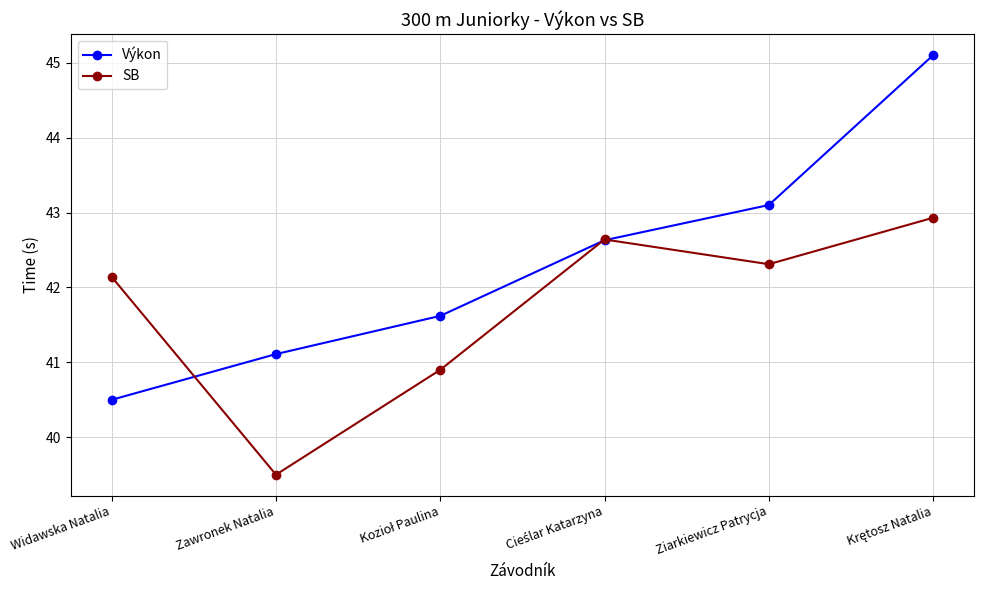

Which series has the largest range (max minus min)?

Výkon